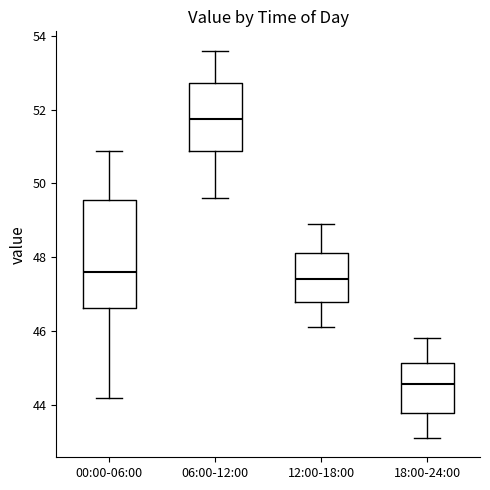

Which box is the tallest, from its lower edge to its upper edge?

00:00-06:00